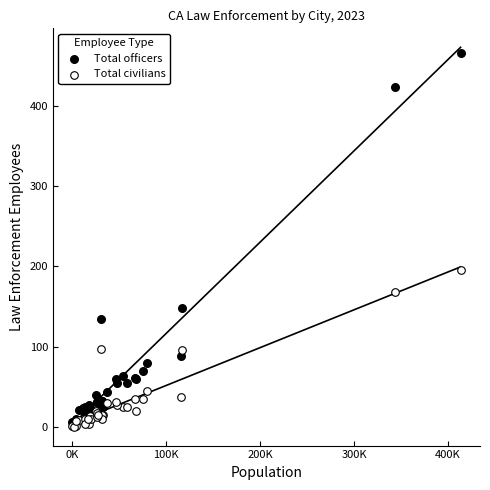

Which series has the largest Y range (max minus min)?

Total officers